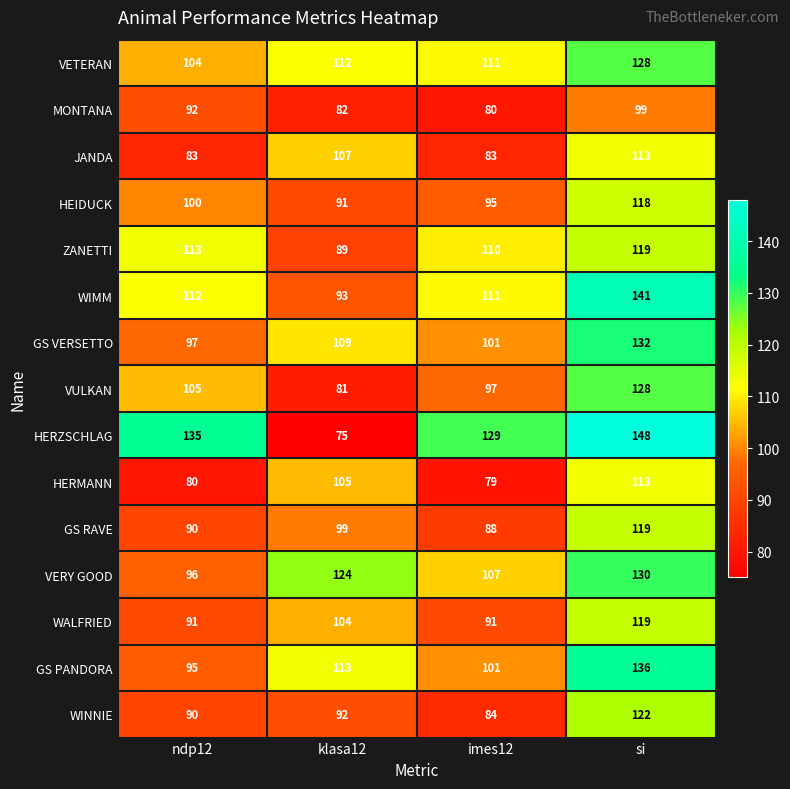

Which category has the highest value in the WIMM series?

si